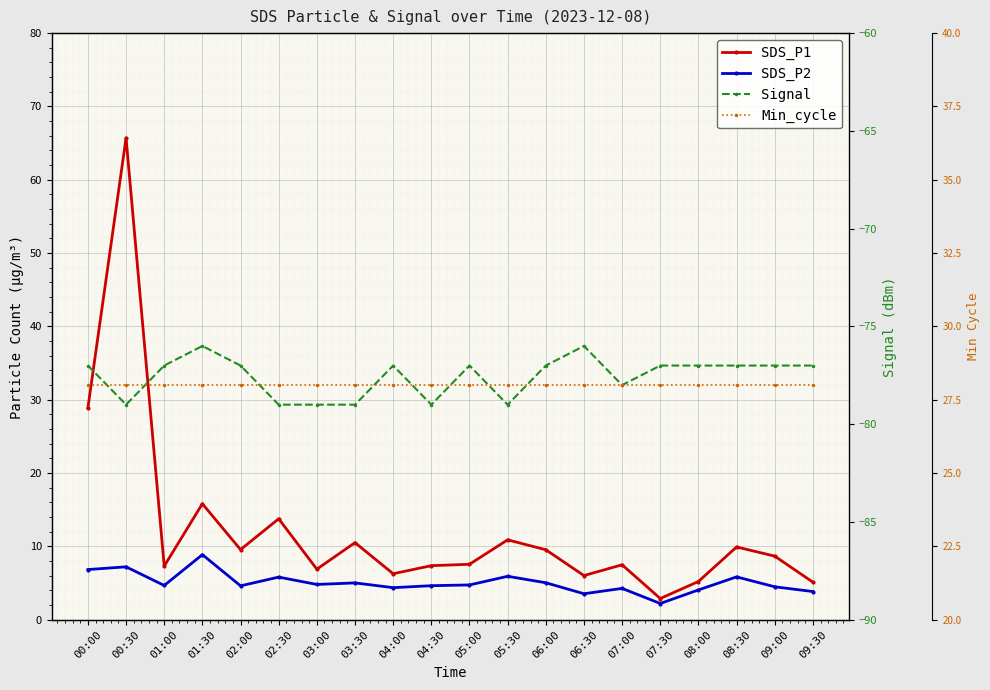

Which series changed the most between 05:30 and 06:00?

Signal